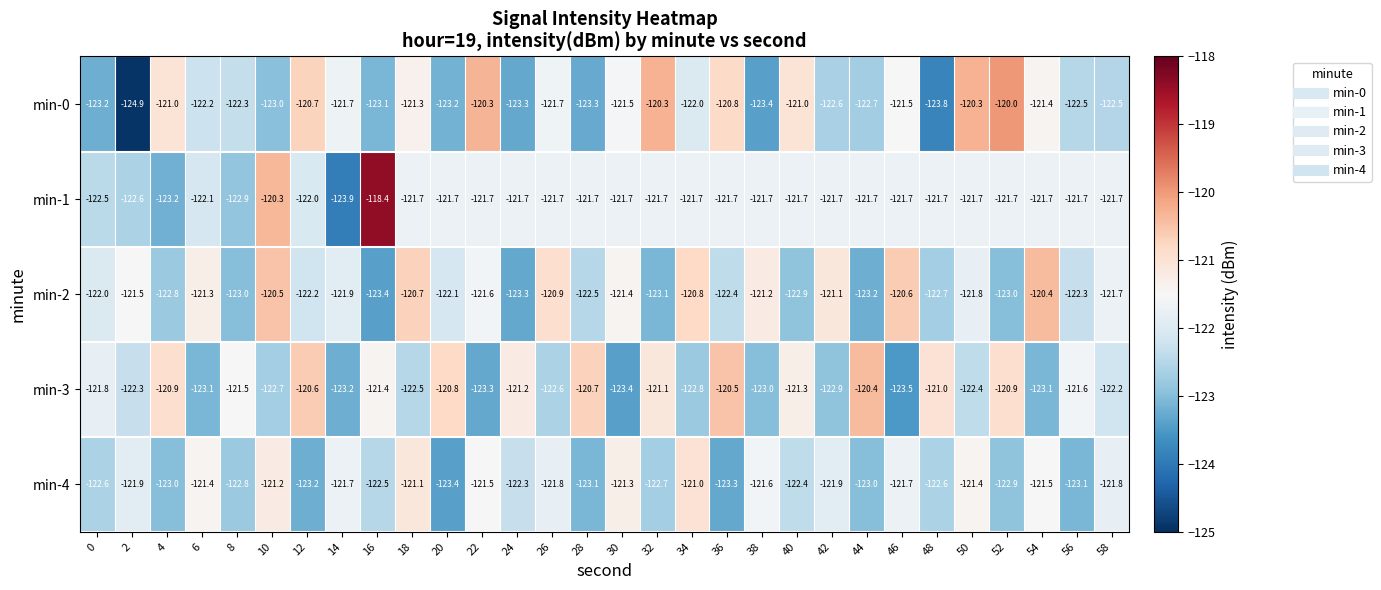

What is the difference between the highest and lowest values at 56?

1.5